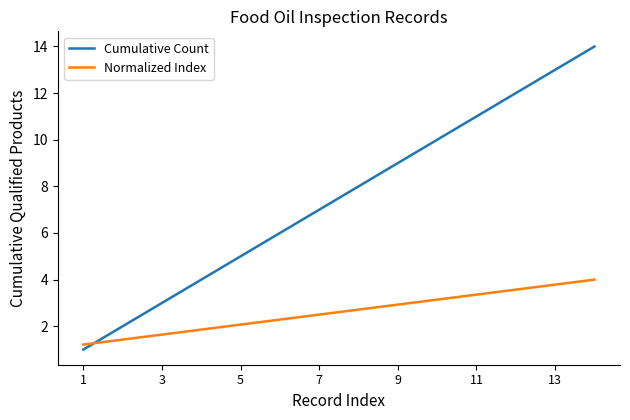

How many lines are shown in the chart?

2